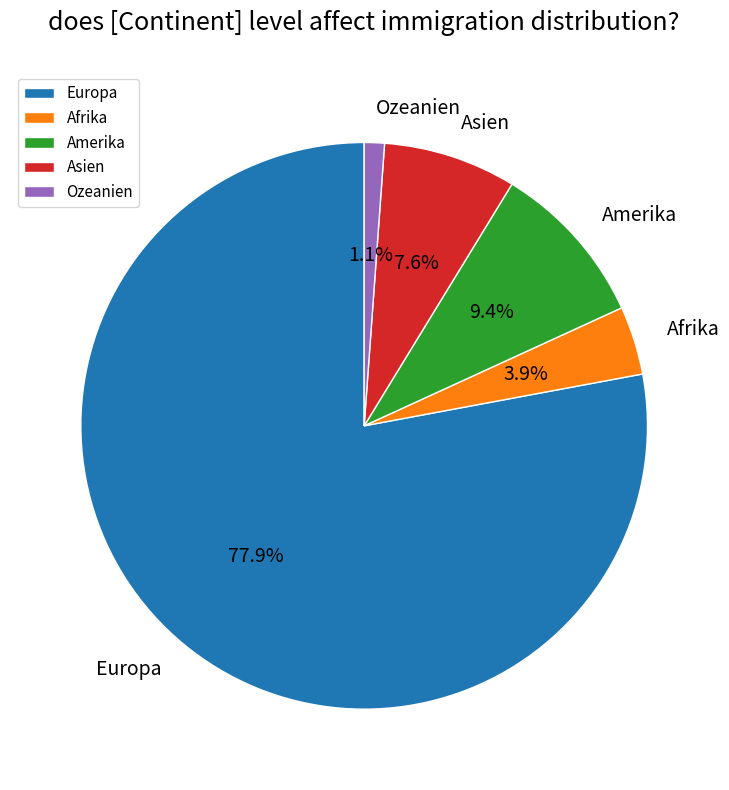

What portion of the pie excludes Afrika?

96.1%